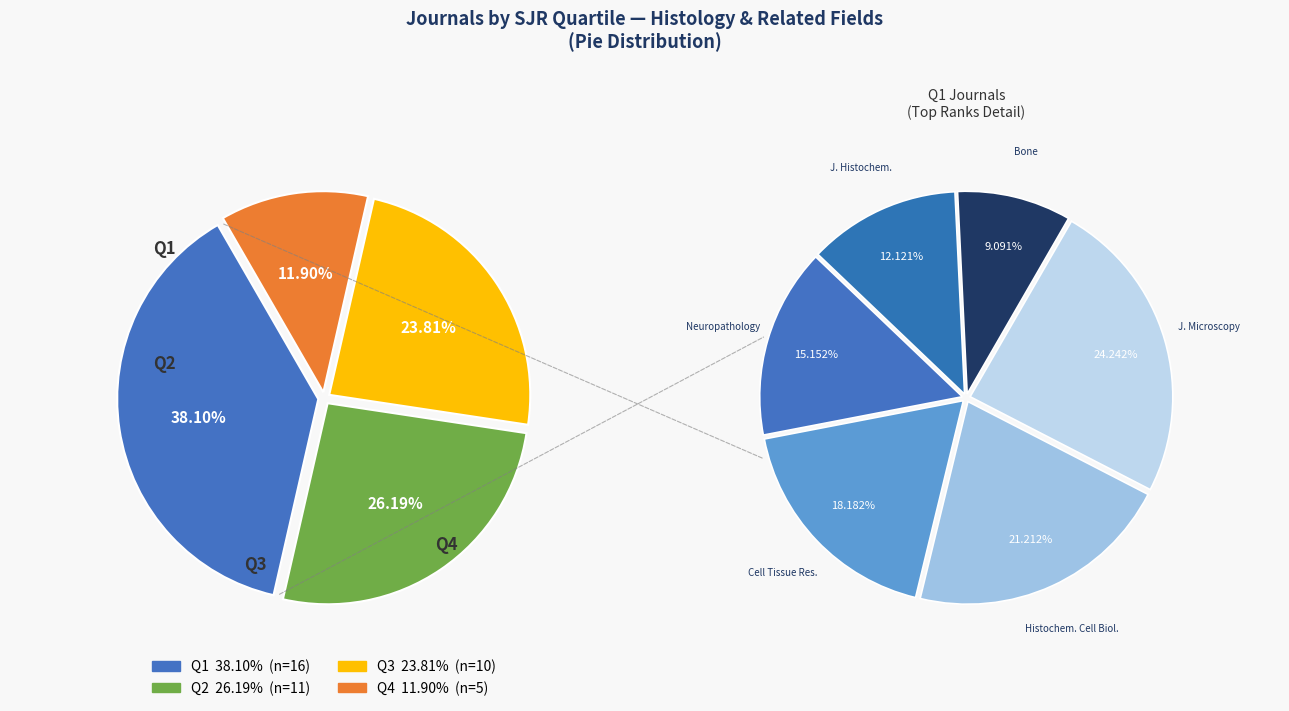

How many slices are in this pie chart?

4